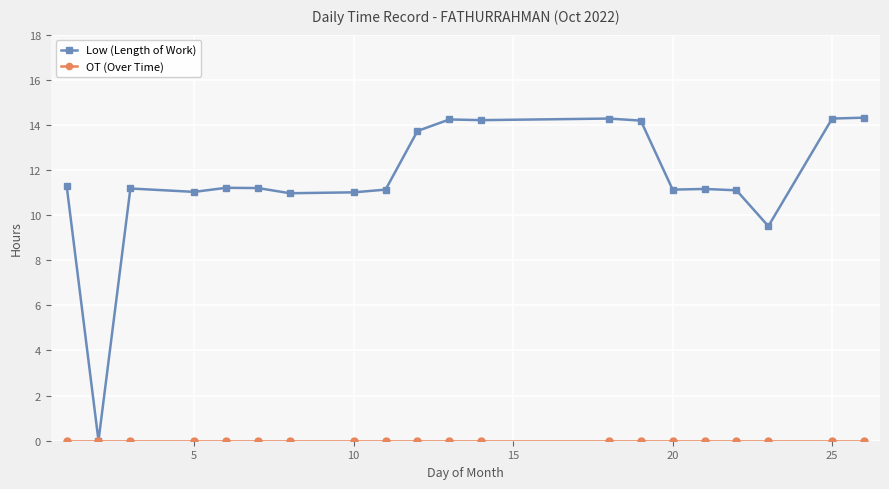

How many values in Low (Length of Work) are above zero?

19